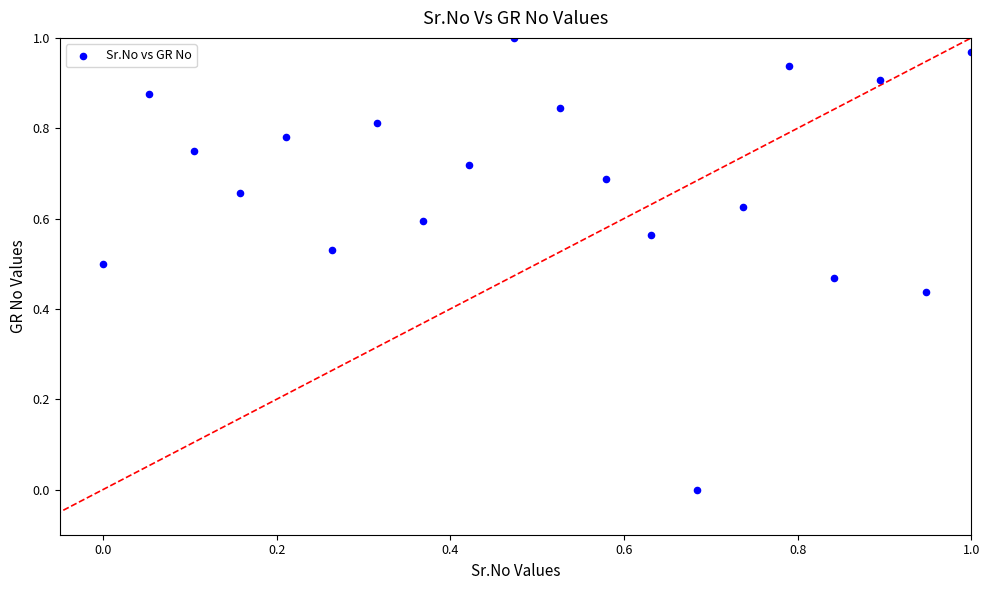

Count the number of points in this scatter plot.

20